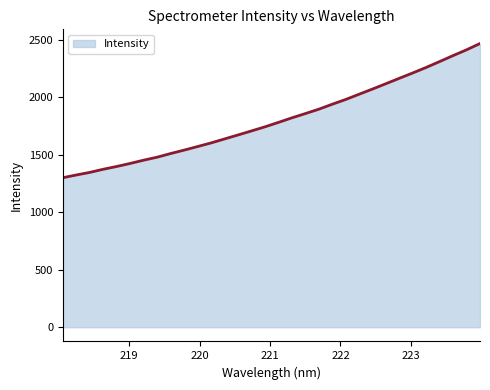

What is the greatest value displayed?

2467.9